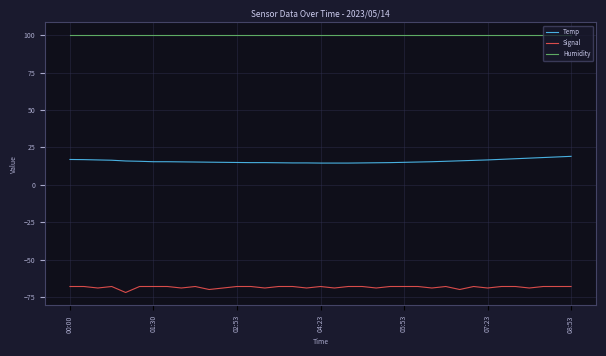

True or false: Humidity and Temp cross at least once.

False